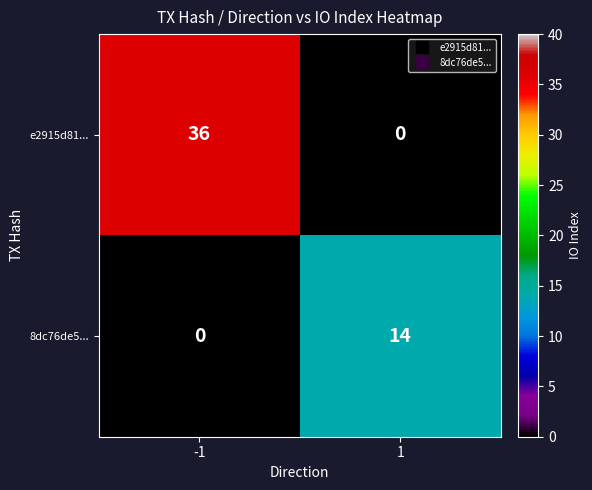

What is the maximum value shown in the chart?

36